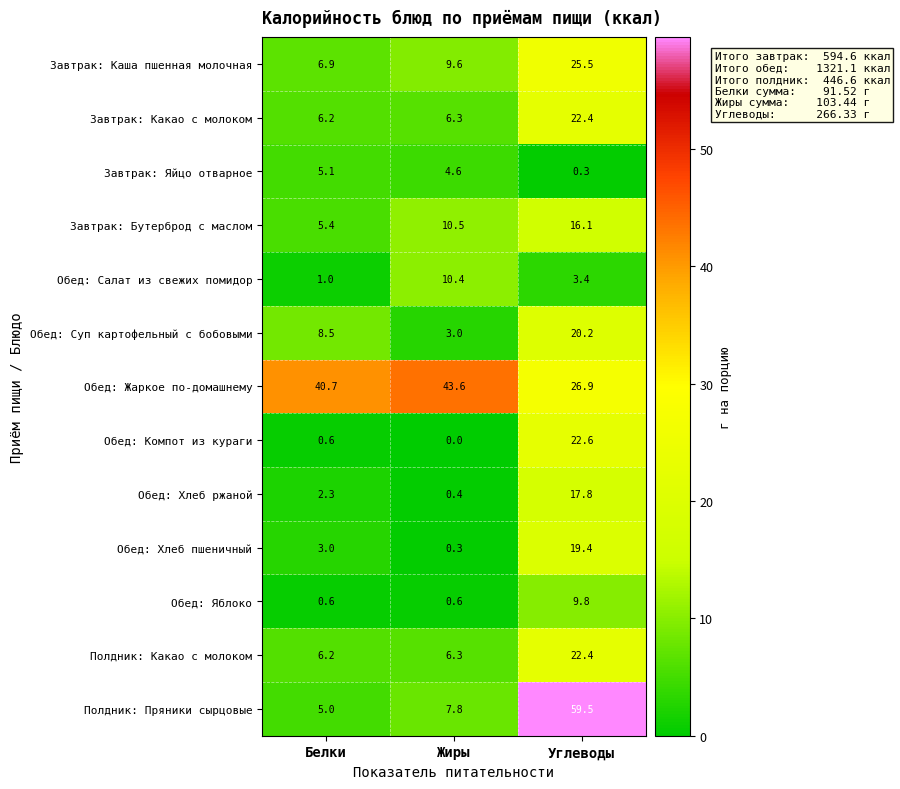

Which label corresponds to the smallest value in the chart?

Жиры